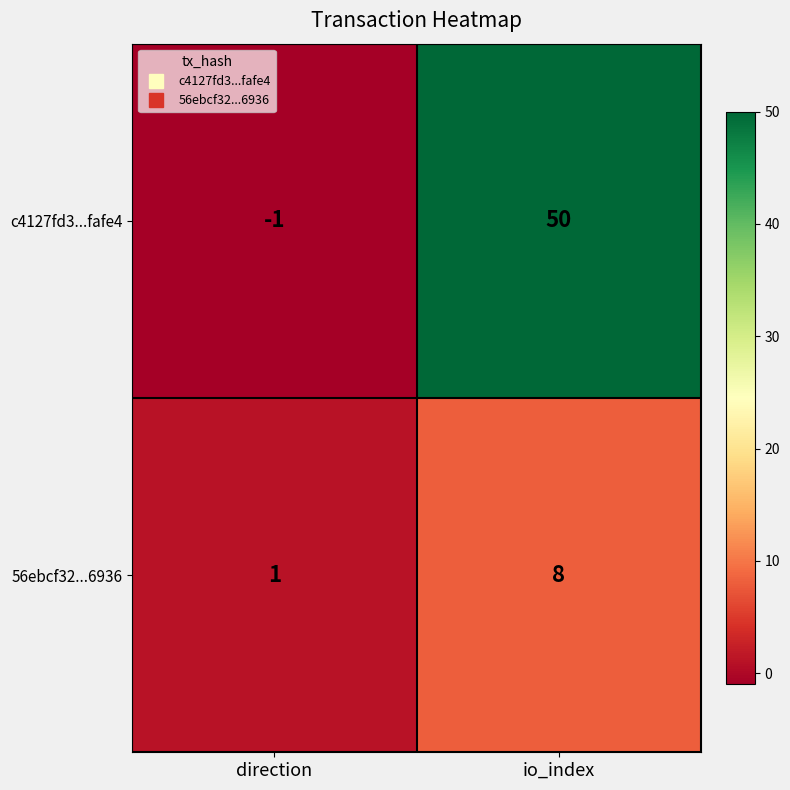

The 56ebcf32...6936 series shows 1 at direction. True or false?

True